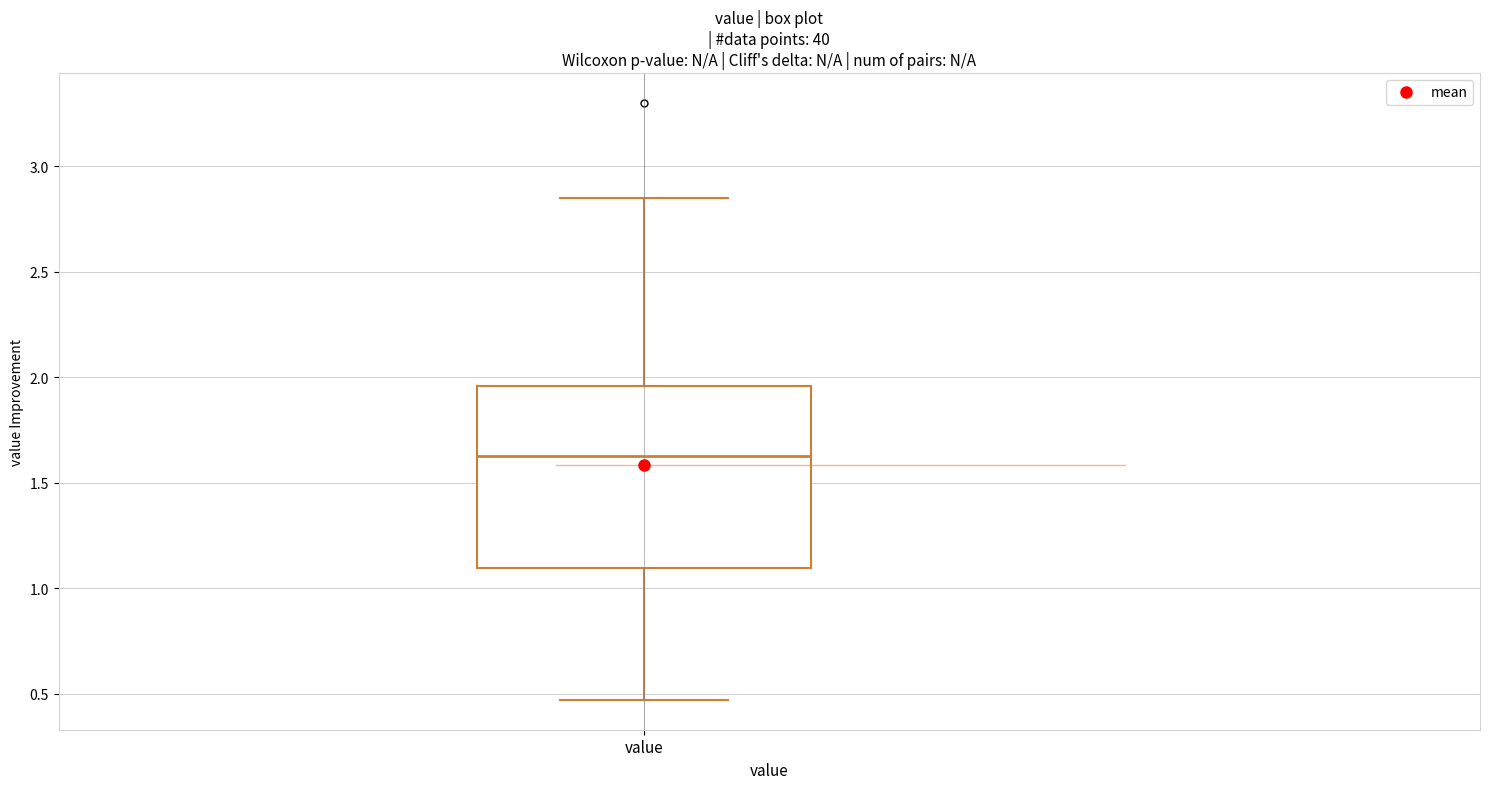

Where does the upper whisker of the box for value end on the y-axis? The values are not printed on the chart, so give them approximately, as read against the axis.

2.85